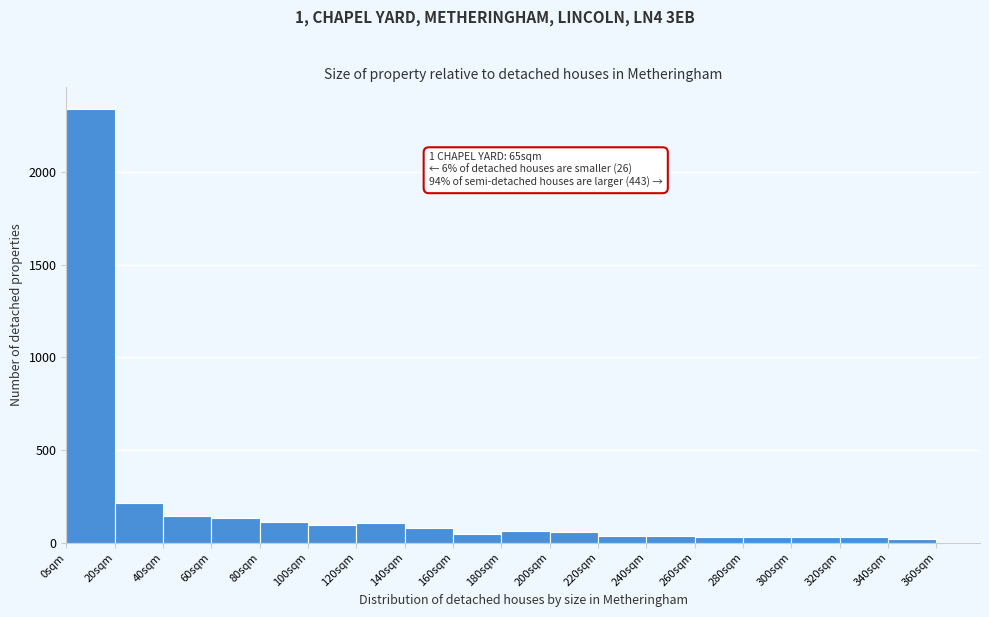

Over which range of the x-axis is the bar tallest?

0 to 20